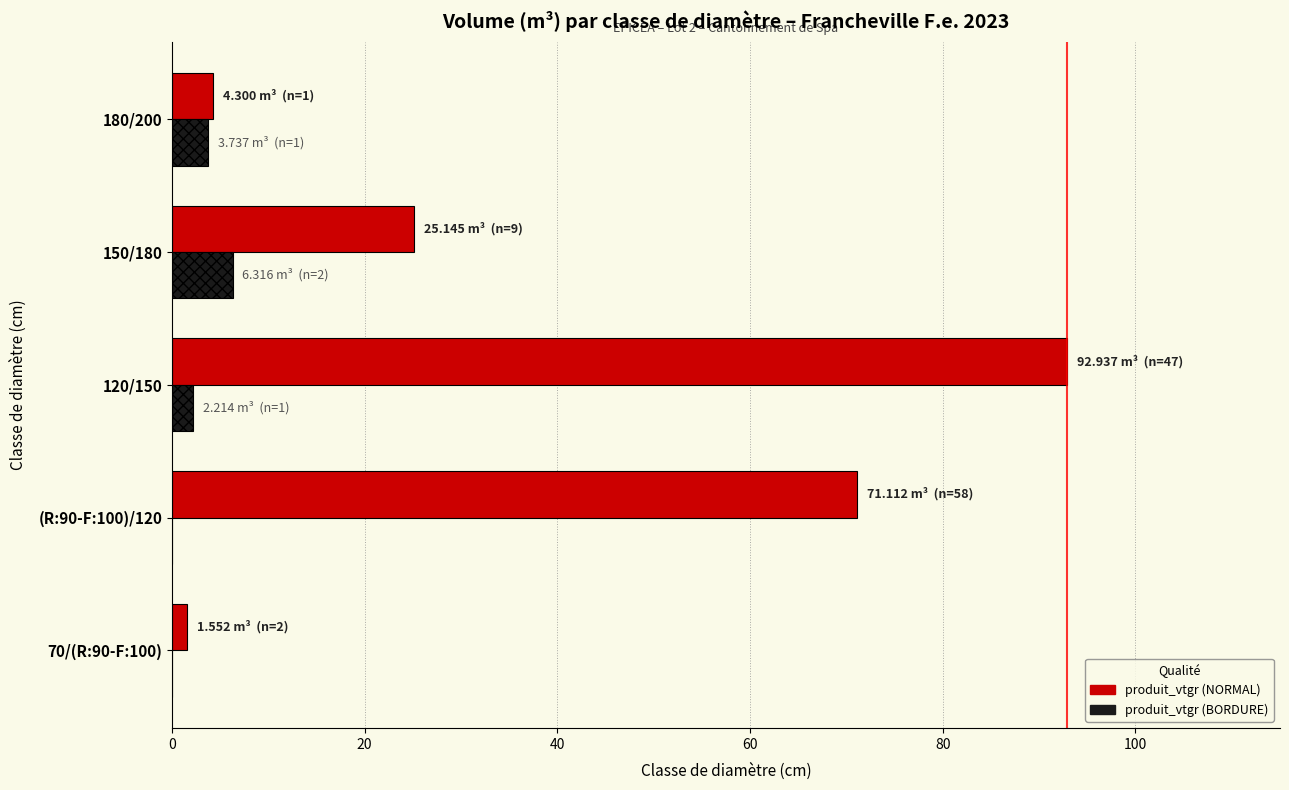

Which series changed the most between (R:90-F:100)/120 and 180/200?

produit_vtgr (NORMAL)